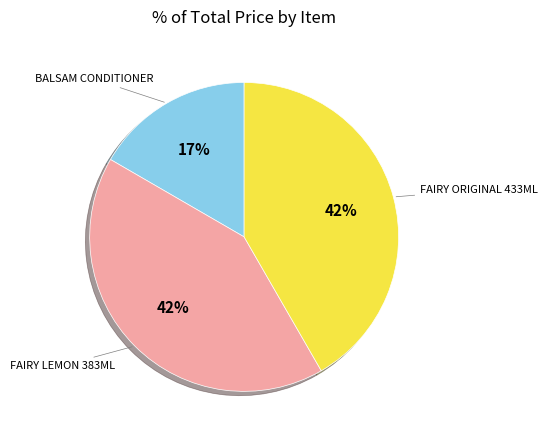

Is the sum of FAIRY ORIGINAL 433ML and FAIRY LEMON 383ML greater than half?

Yes